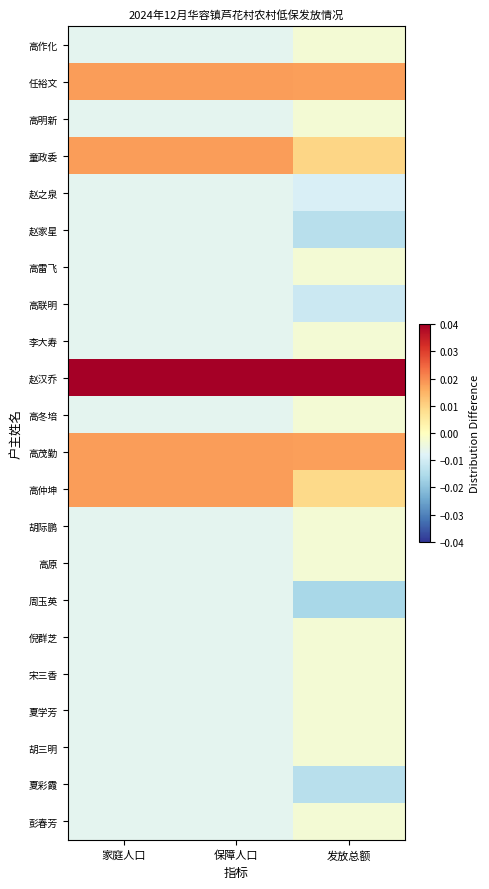

Which has a higher value, 发放总额 or 家庭人口?

发放总额